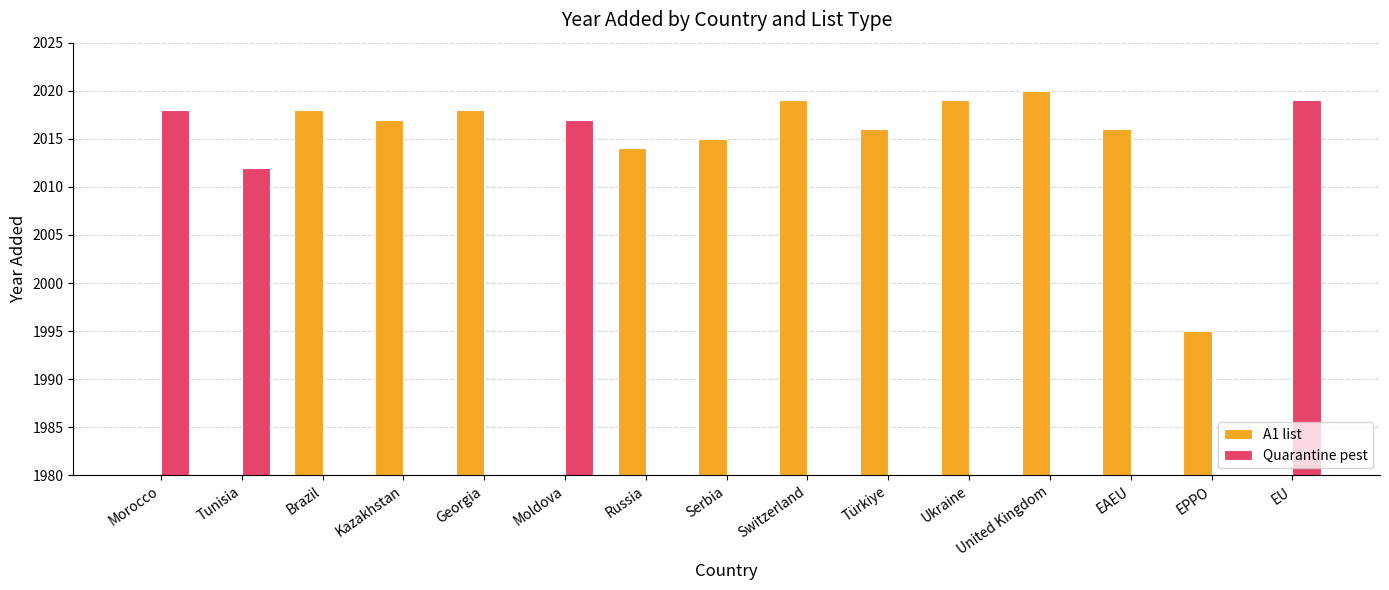

Between Serbia and Ukraine, which series saw the biggest shift?

A1 list